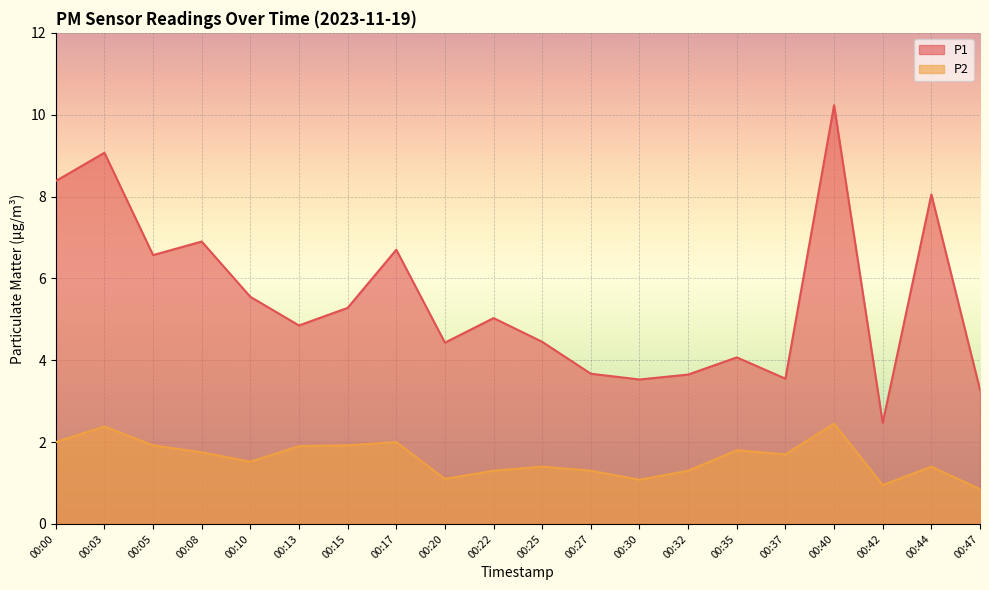

What is the highest value of the P2 series?

2.5